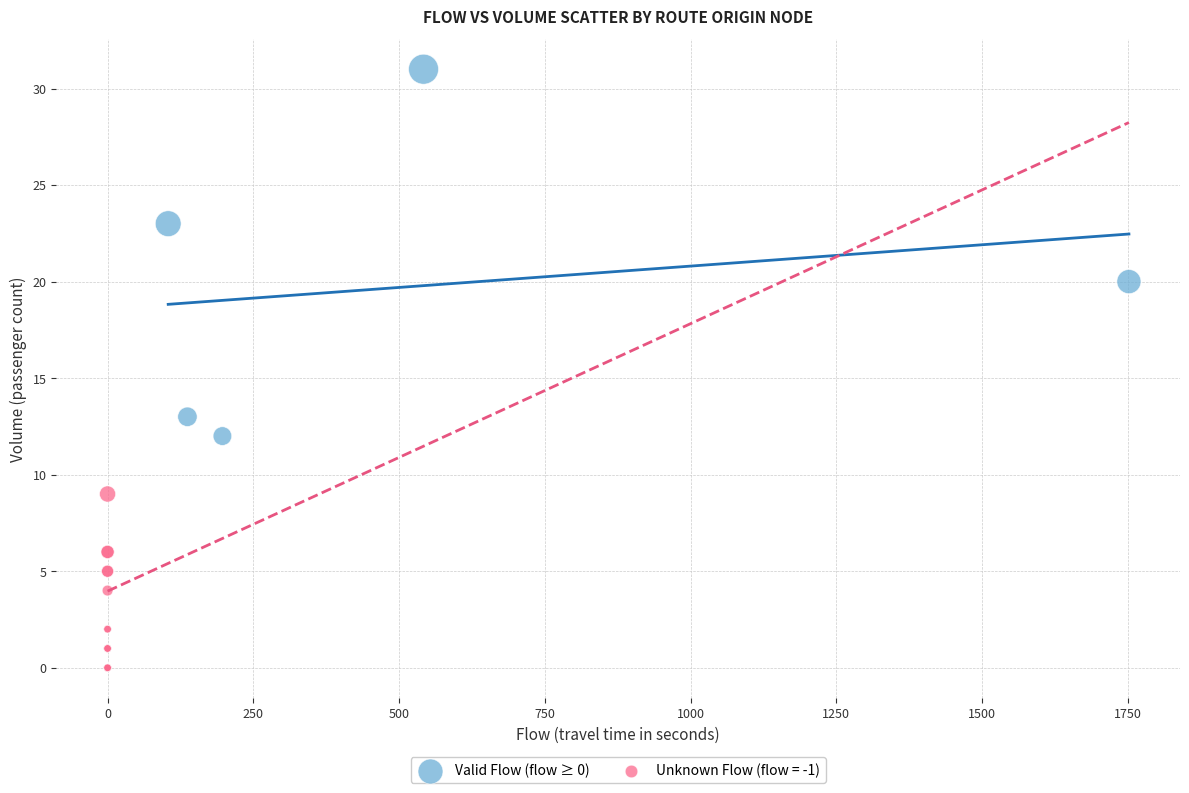

Which series contains the lowest Y value?

Unknown Flow (flow = -1)